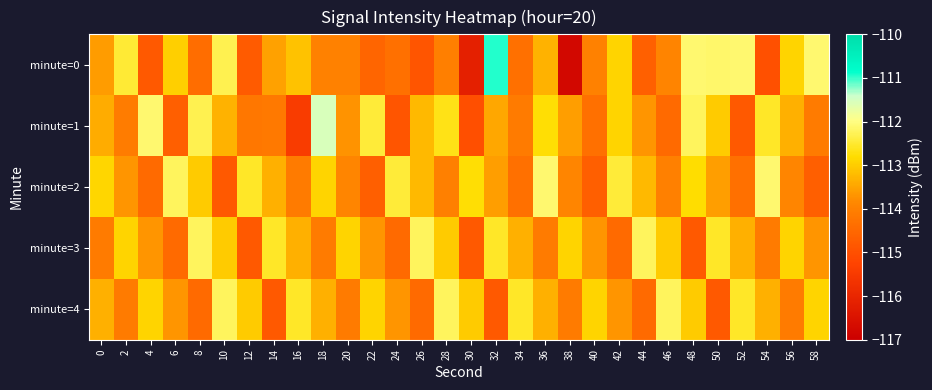

Reading left to right, what are all the values shown in this chart?

minute=0: 0=-113.6	2=-112.5	4=-114.8	6=-113.0	8=-114.4	10=-112.3	12=-114.8	14=-113.6	16=-113.1	18=-114.0	20=-114.0	22=-114.5	24=-114.3	26=-114.9	28=-114.0	30=-116.2	32=-110.9	34=-114.3	36=-113.3	38=-116.8	40=-114.0	42=-112.9	44=-114.7	46=-113.9	48=-112.1	50=-112.1	52=-112.1	54=-115.0	56=-112.9	58=-112.1
minute=1: 0=-113.4	2=-114.1	4=-112.1	6=-114.7	8=-112.3	10=-113.3	12=-114.2	14=-114.1	16=-115.4	18=-111.5	20=-113.7	22=-112.5	24=-114.9	26=-113.2	28=-112.7	30=-115.0	32=-113.5	34=-114.1	36=-112.8	38=-113.6	40=-114.3	42=-112.9	44=-113.7	46=-114.5	48=-112.2	50=-113.0	52=-114.8	54=-112.6	56=-113.3	58=-114.1
minute=2: 0=-112.9	2=-113.7	4=-114.5	6=-112.2	8=-113.0	10=-114.8	12=-112.6	14=-113.3	16=-114.1	18=-112.9	20=-113.9	22=-114.7	24=-112.5	26=-113.2	28=-114.0	30=-112.8	32=-113.6	34=-114.3	36=-112.1	38=-113.9	40=-114.7	42=-112.5	44=-113.2	46=-114.0	48=-112.8	50=-113.6	52=-114.3	54=-112.1	56=-113.9	58=-114.7
minute=3: 0=-114.1	2=-112.9	4=-113.7	6=-114.5	8=-112.2	10=-113.0	12=-114.8	14=-112.6	16=-113.3	18=-114.1	20=-112.9	22=-113.7	24=-114.5	26=-112.2	28=-113.0	30=-114.8	32=-112.6	34=-113.3	36=-114.1	38=-112.9	40=-113.7	42=-114.5	44=-112.2	46=-113.0	48=-114.8	50=-112.6	52=-113.3	54=-114.1	56=-112.9	58=-113.7
minute=4: 0=-113.3	2=-114.1	4=-112.9	6=-113.7	8=-114.5	10=-112.2	12=-113.0	14=-114.8	16=-112.6	18=-113.3	20=-114.1	22=-112.9	24=-113.7	26=-114.5	28=-112.2	30=-113.0	32=-114.8	34=-112.6	36=-113.3	38=-114.1	40=-112.9	42=-113.7	44=-114.5	46=-112.2	48=-113.0	50=-114.8	52=-112.6	54=-113.3	56=-114.1	58=-112.9